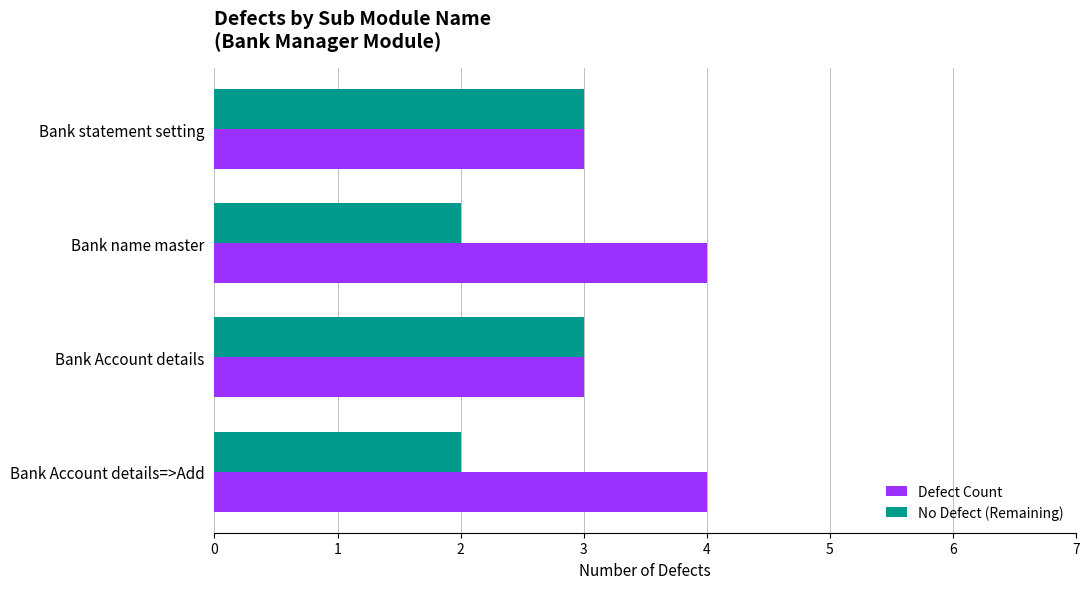

What is the sum of all Defect Count values?

14